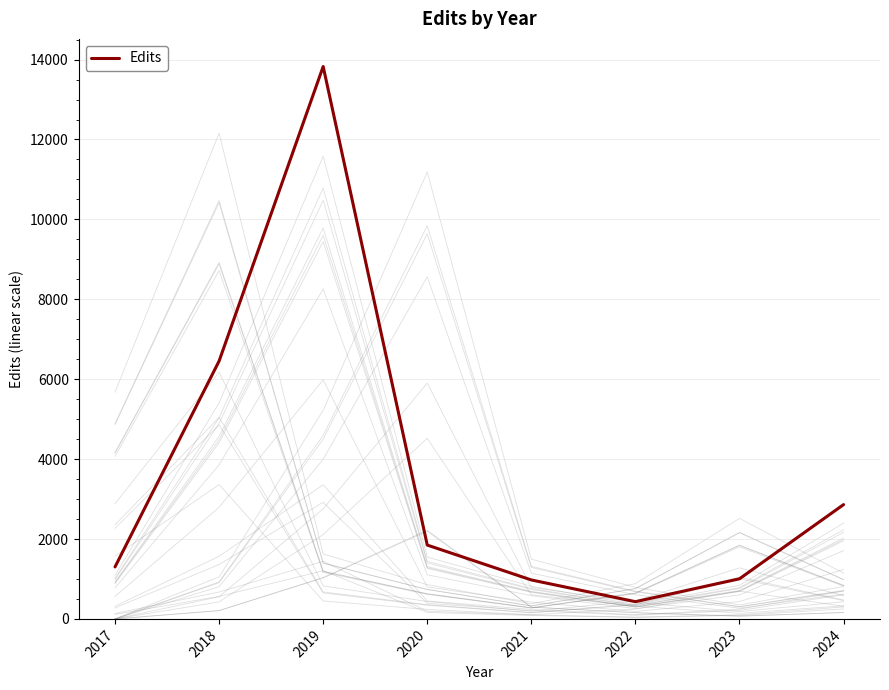

Between 2017 and 2023, which is larger?

2017